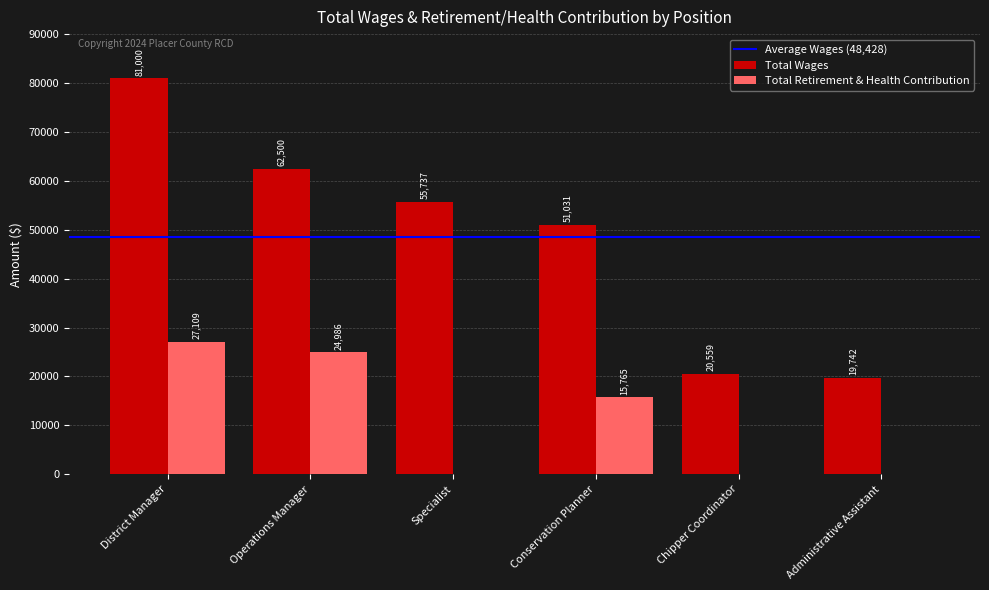

What is the sum of the Total Wages values at Chipper Coordinator and District Manager?

101559